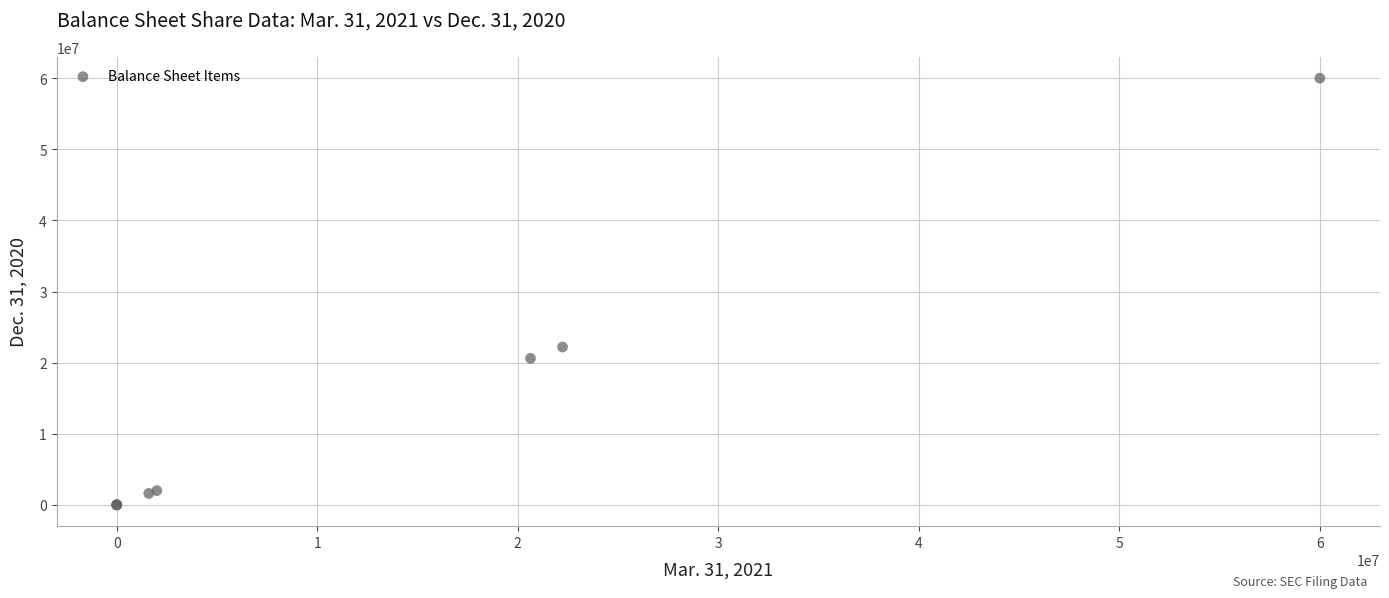

What Y value in the scatter plot is closest to 30000000?

22192569.0